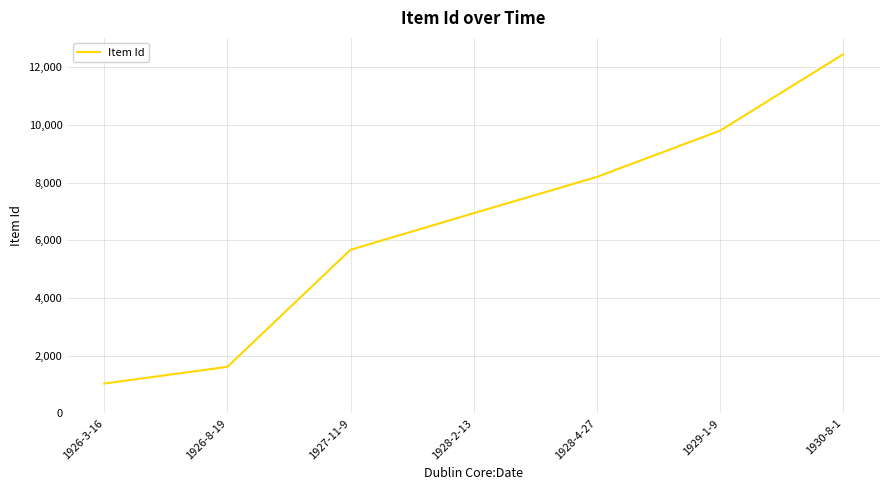

Reading left to right, transcribe all the data shown in this chart.

1926-3-16=1034	1926-8-19=1613	1927-11-9=5672	1928-2-13=6940	1928-4-27=8196	1929-1-9=9798	1930-8-1=12447